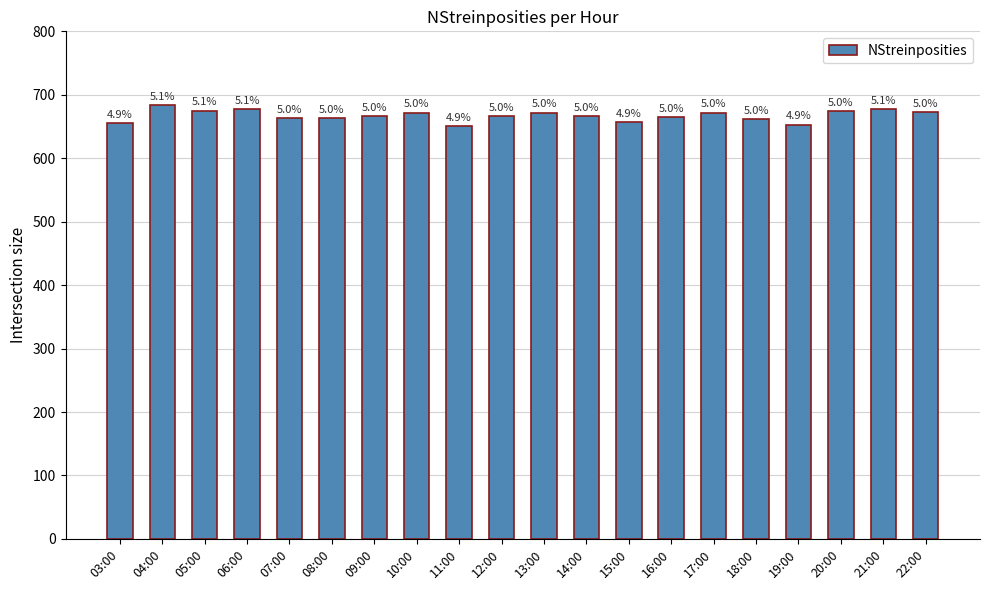

List the labels in order of value, largest first.

04:00, 21:00, 06:00, 05:00, 20:00, 22:00, 10:00, 13:00, 17:00, 09:00, 14:00, 12:00, 16:00, 07:00, 08:00, 18:00, 15:00, 03:00, 19:00, 11:00